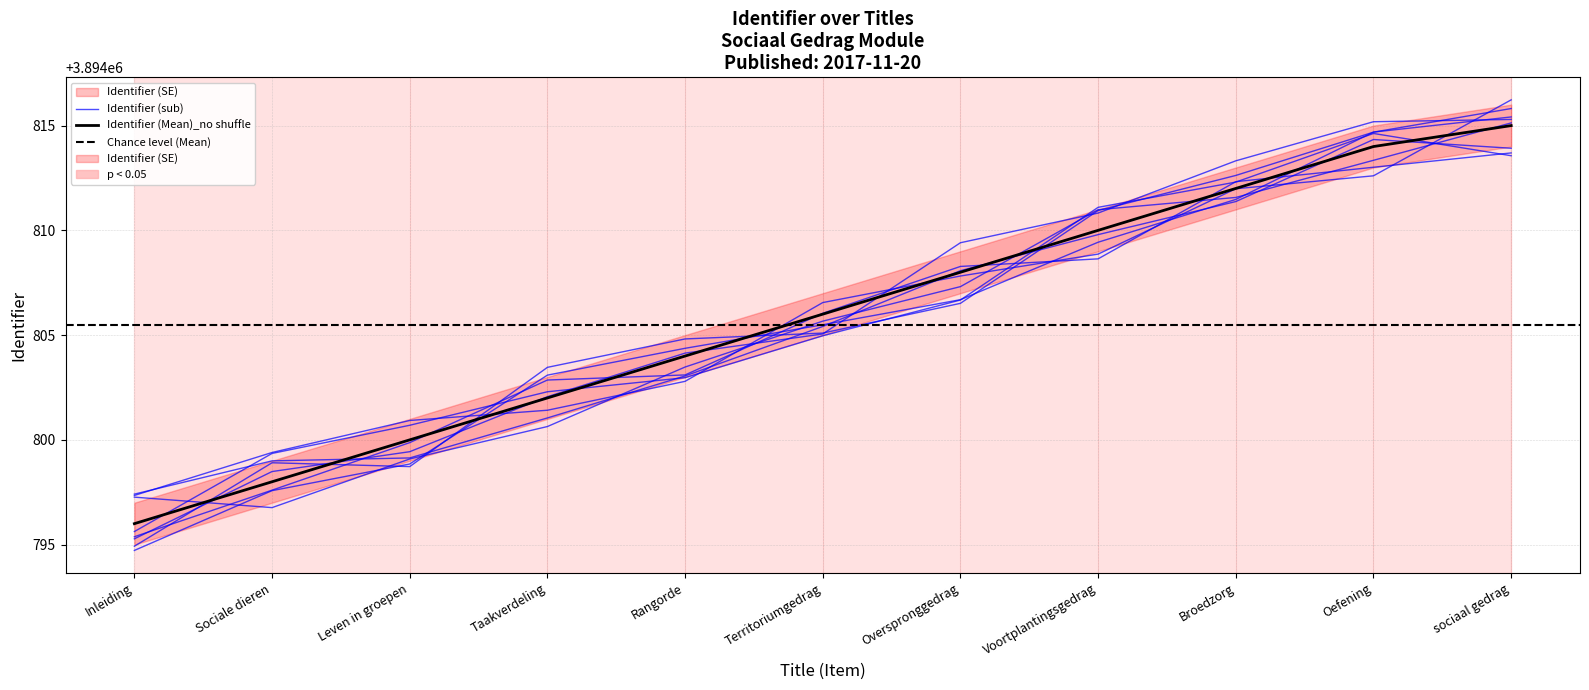

What is the total value across all series at Oefening?

11684442.2